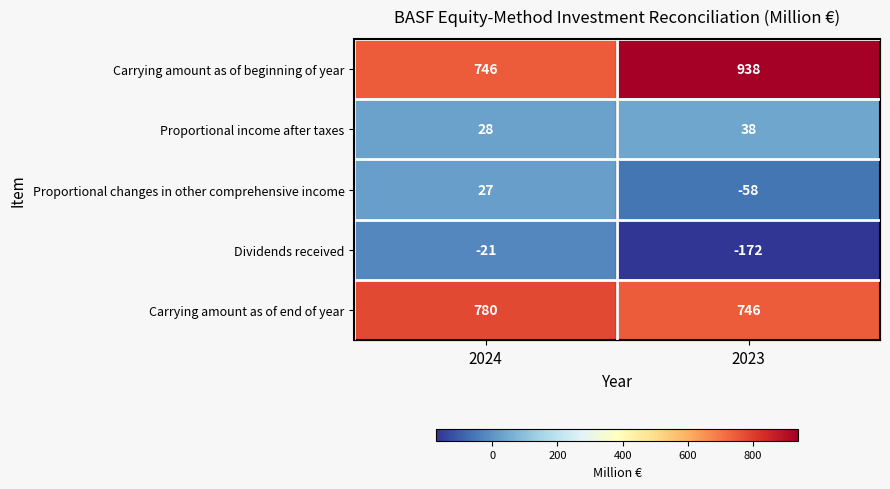

Between 2024 and 2023, which series saw the biggest shift?

Carrying amount as of beginning of year